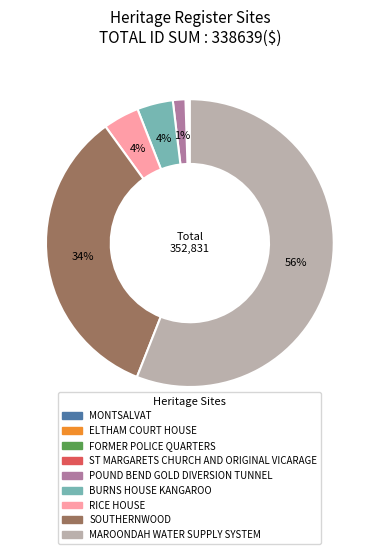

Does MAROONDAH WATER SUPPLY SYSTEM account for over 50% of the chart?

Yes